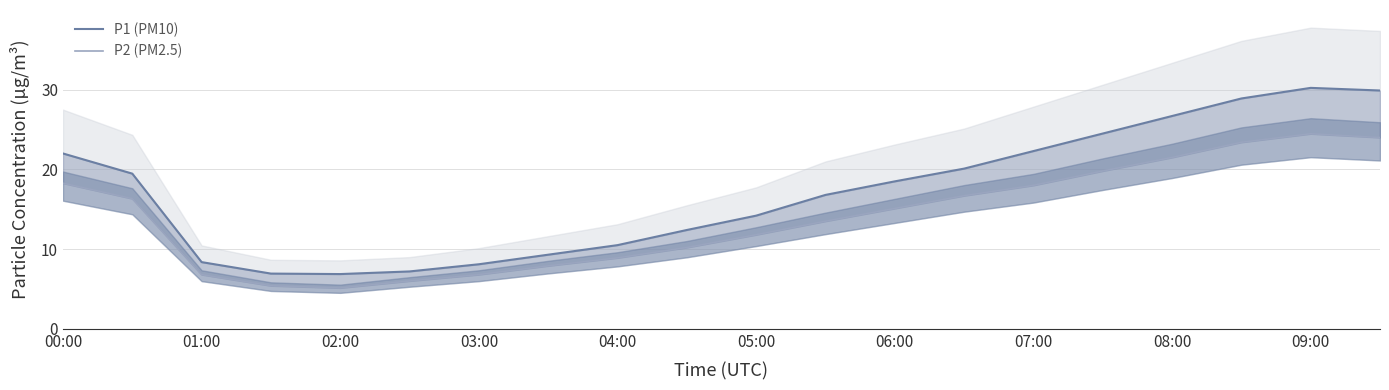

Reading left to right, what are all the values shown in this chart?

P1 (PM10): 22.0	19.5	8.4	6.9	6.9	7.2	8.1	9.3	10.5	12.4	14.2	16.8	18.5	20.1	22.3	24.5	26.7	28.9	30.2	29.9
P2 (PM2.5): 18.3	16.3	6.8	5.4	5.1	6.0	6.8	7.9	8.9	10.2	11.8	13.5	15.1	16.7	18.0	19.8	21.5	23.4	24.5	24.0